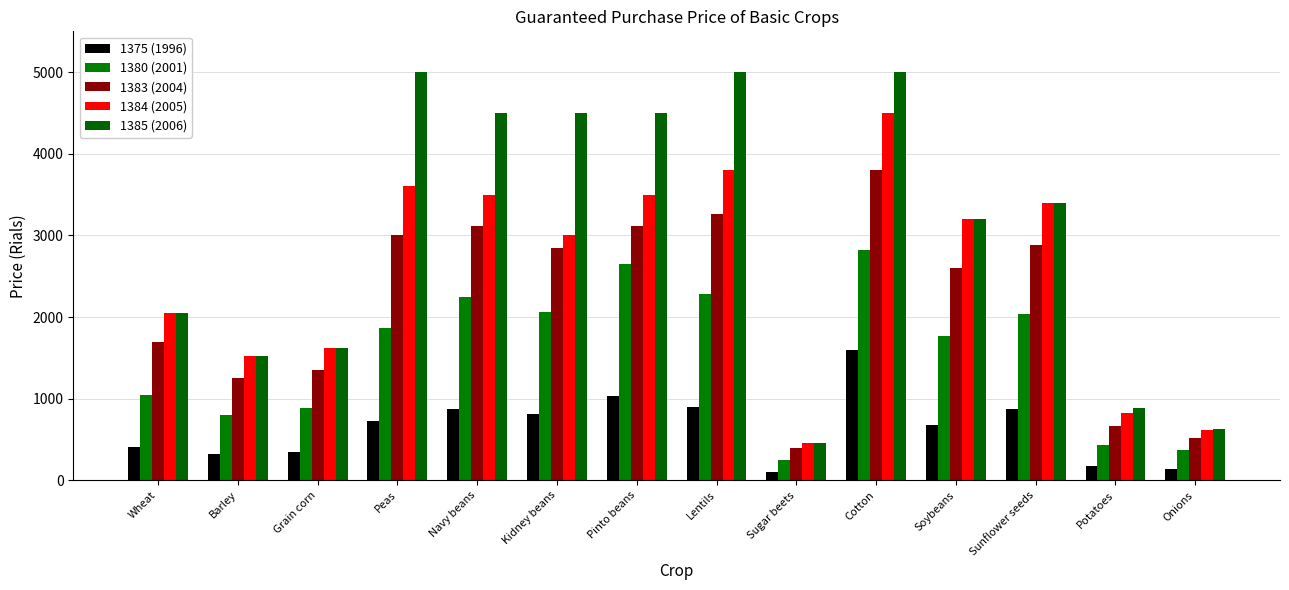

Which category has the lowest value across all series?

Sugar beets